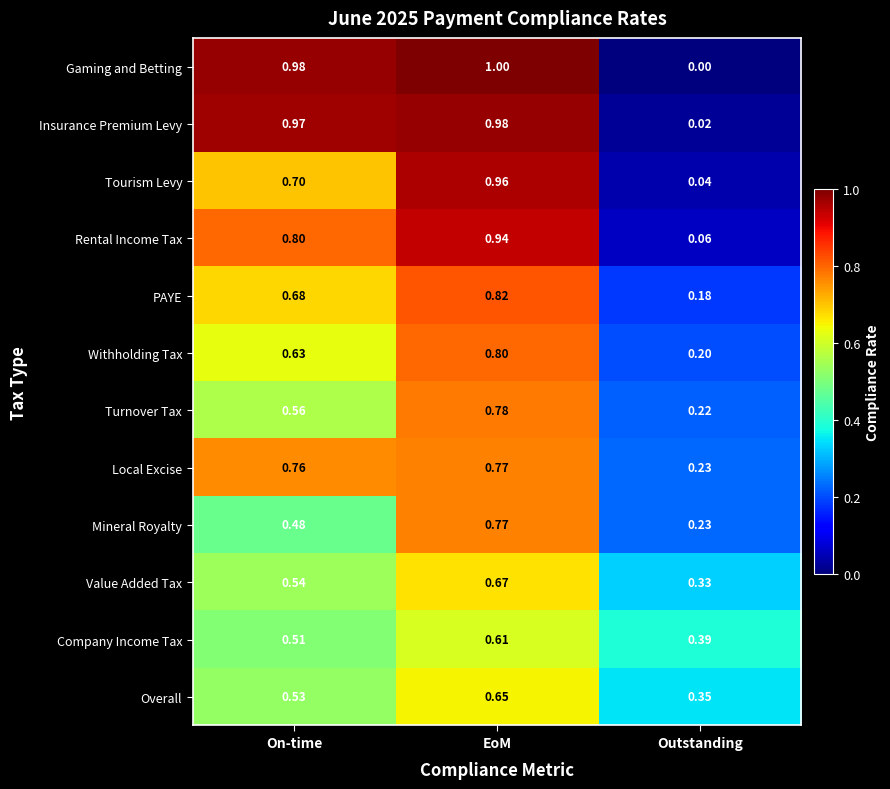

List the labels in order of Local Excise value, smallest first.

Outstanding, On-time, EoM